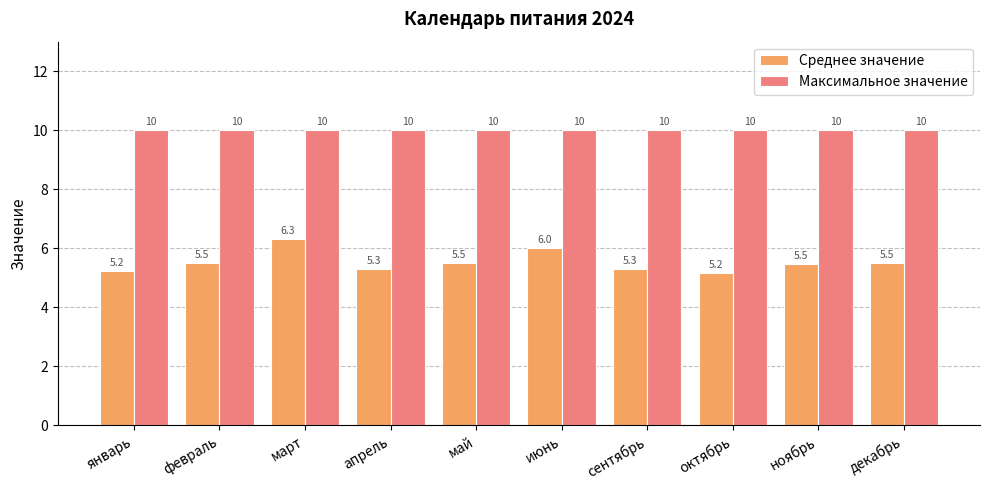

True or false: Максимальное значение has a value of 10.0 at ноябрь.

True